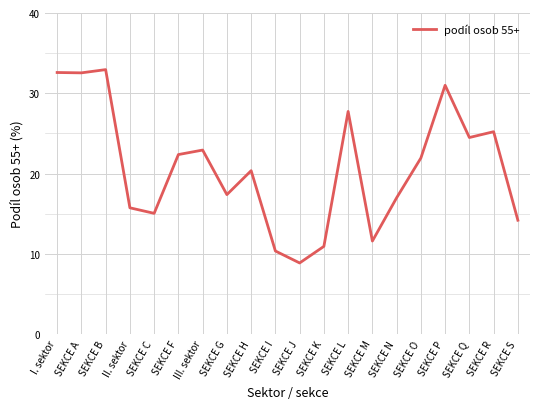

What is the change in value from SEKCE K to SEKCE L?

+16.8